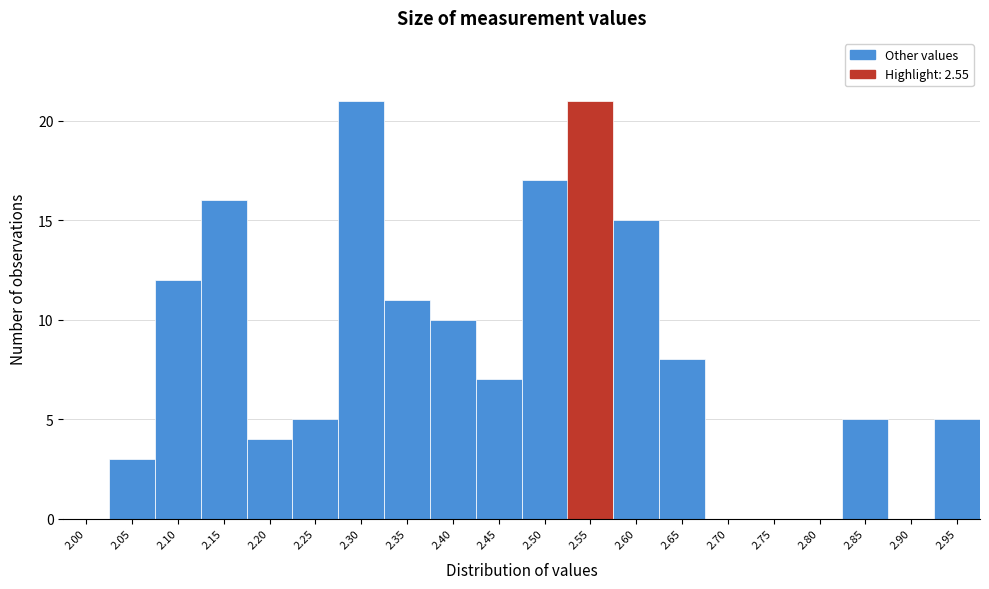

Reading right to left, extract all data points from this chart.

2.95=5	2.90=0	2.85=5	2.80=0	2.75=0	2.70=0	2.65=8	2.60=15	2.55=21	2.50=17	2.45=7	2.40=10	2.35=11	2.30=21	2.25=5	2.20=4	2.15=16	2.10=12	2.05=3	2.00=0